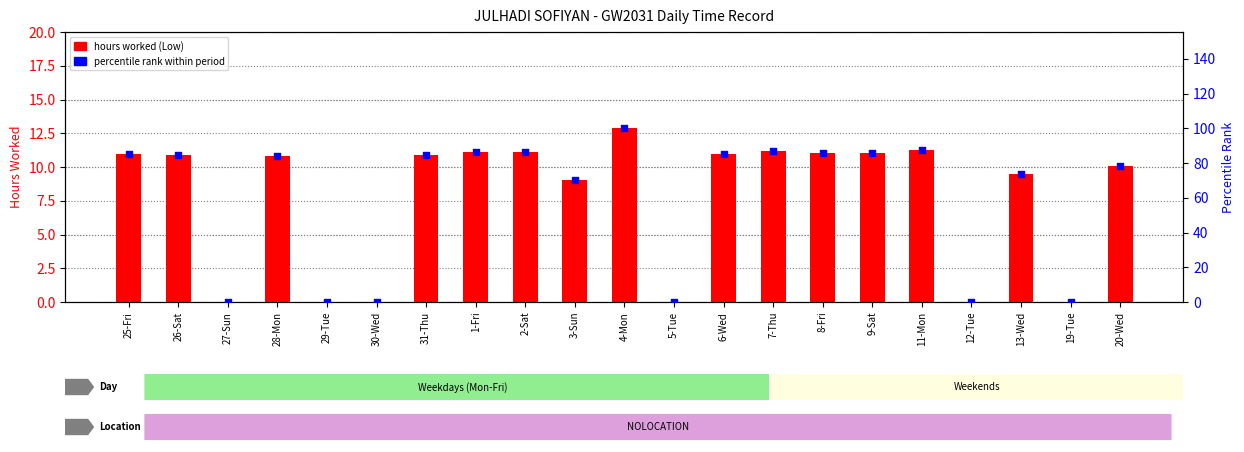

Which series contains the lowest Y value?

hours worked (Low)